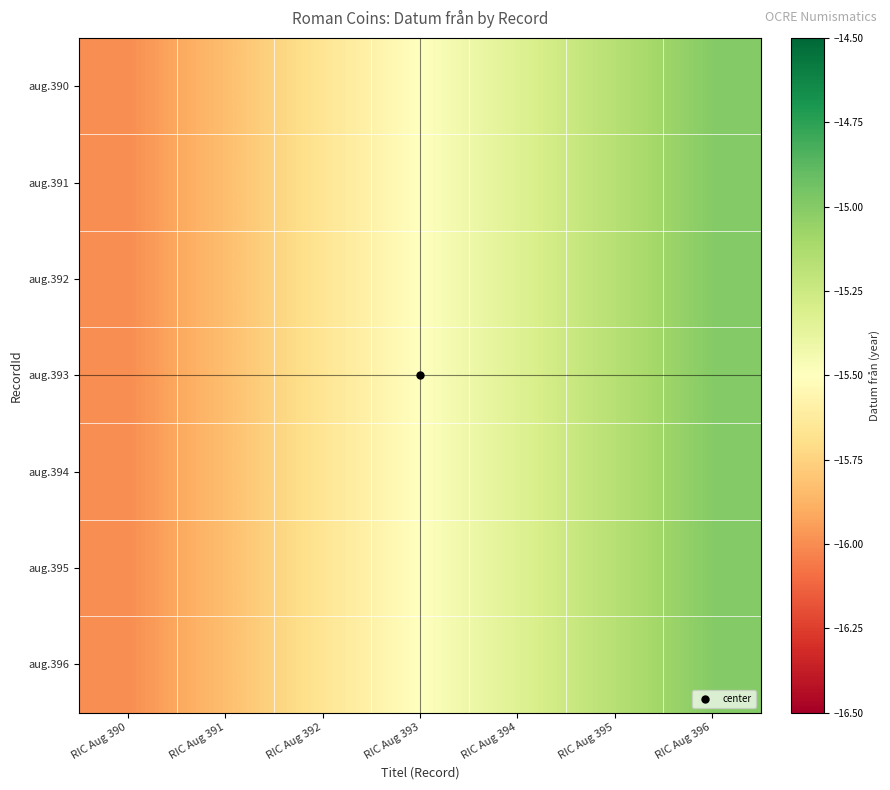

What is the total value across all series at RIC Aug 391?

-110.8